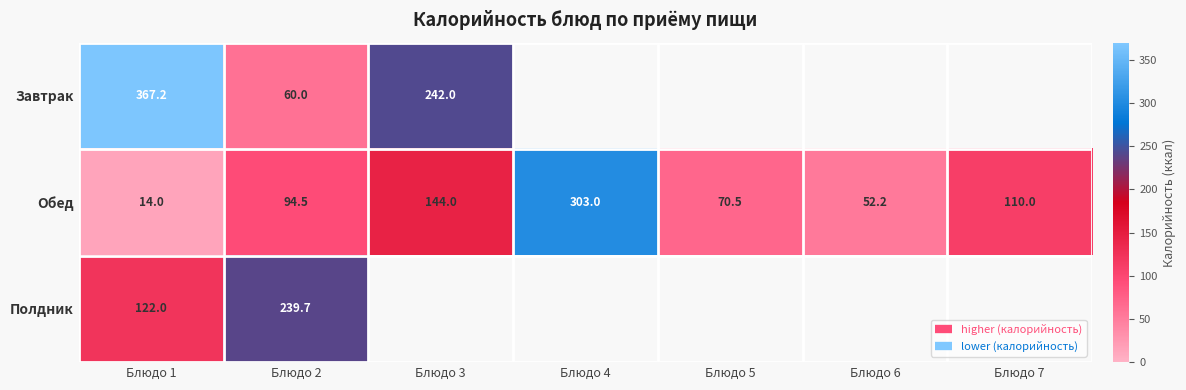

Count the number of data series in this chart.

3